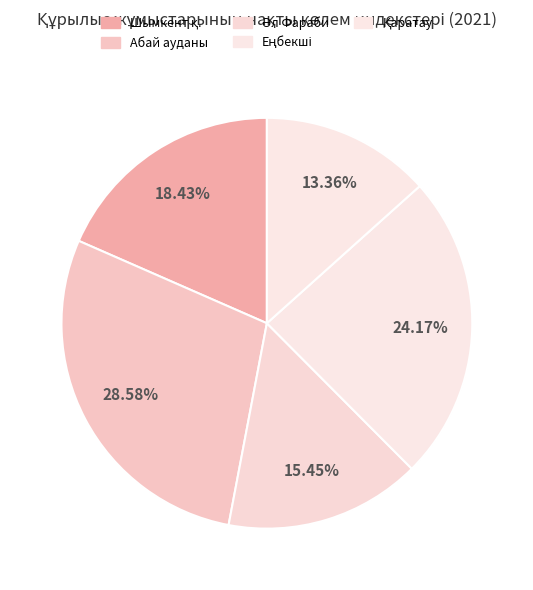

How many slices are in this pie chart?

5